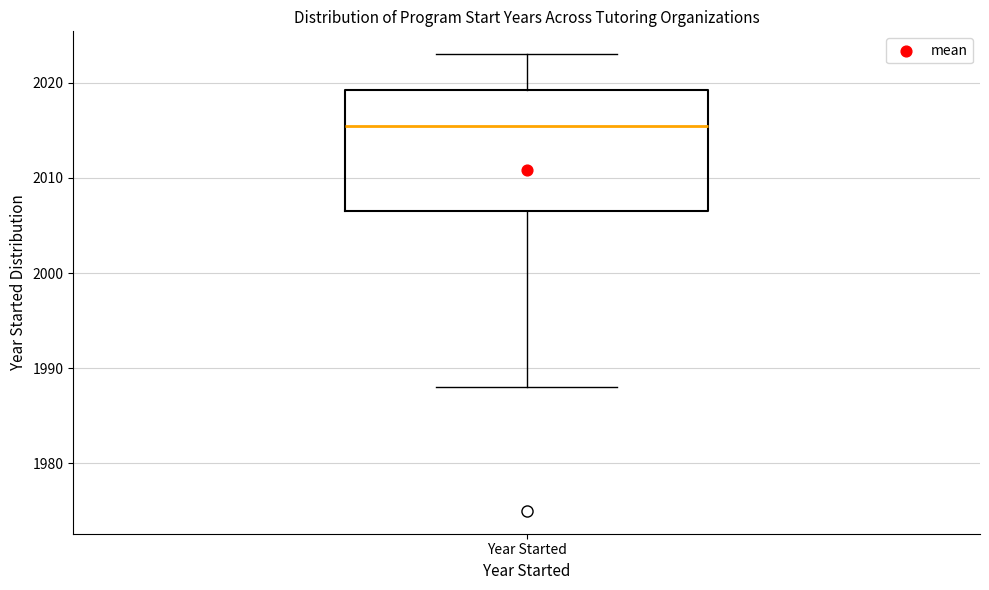

Read this box plot against the y-axis: the position of the median line, the range covered by the box, and the ends of both whiskers. The values are not printed on the chart, so give them approximately, as read against the axis.

median 2016, box 2007 to 2019, whiskers 1988 to 2023